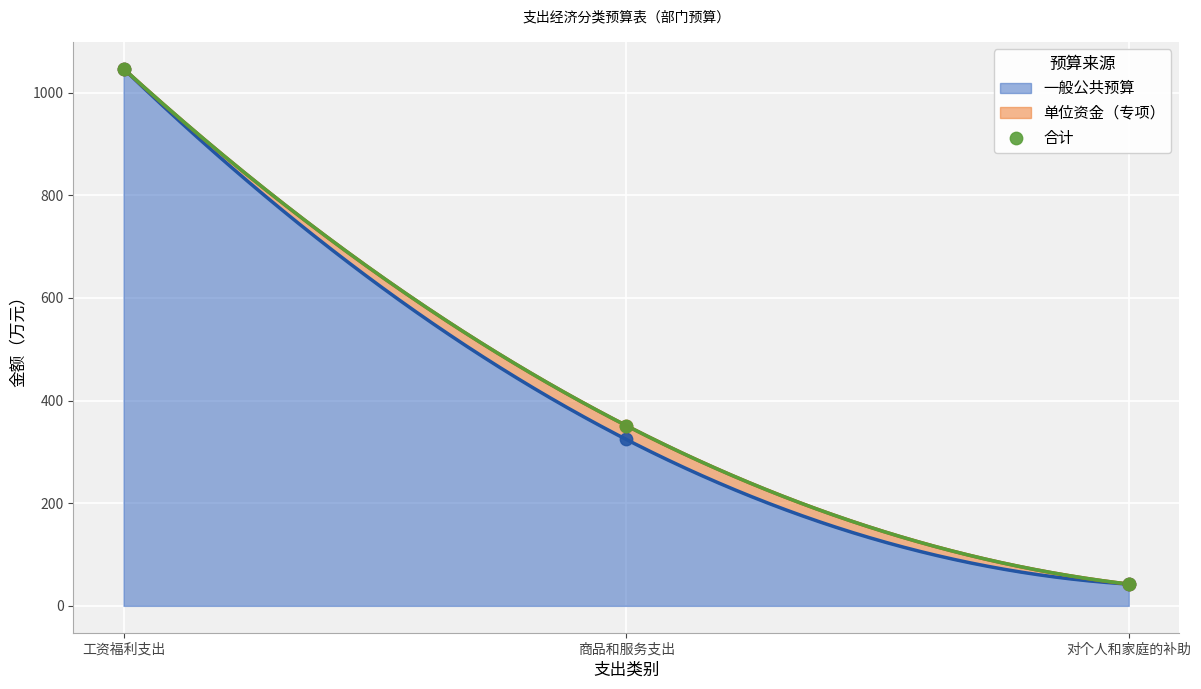

What is the change in value from 工资福利支出 to 对个人和家庭的补助?

-1004.4